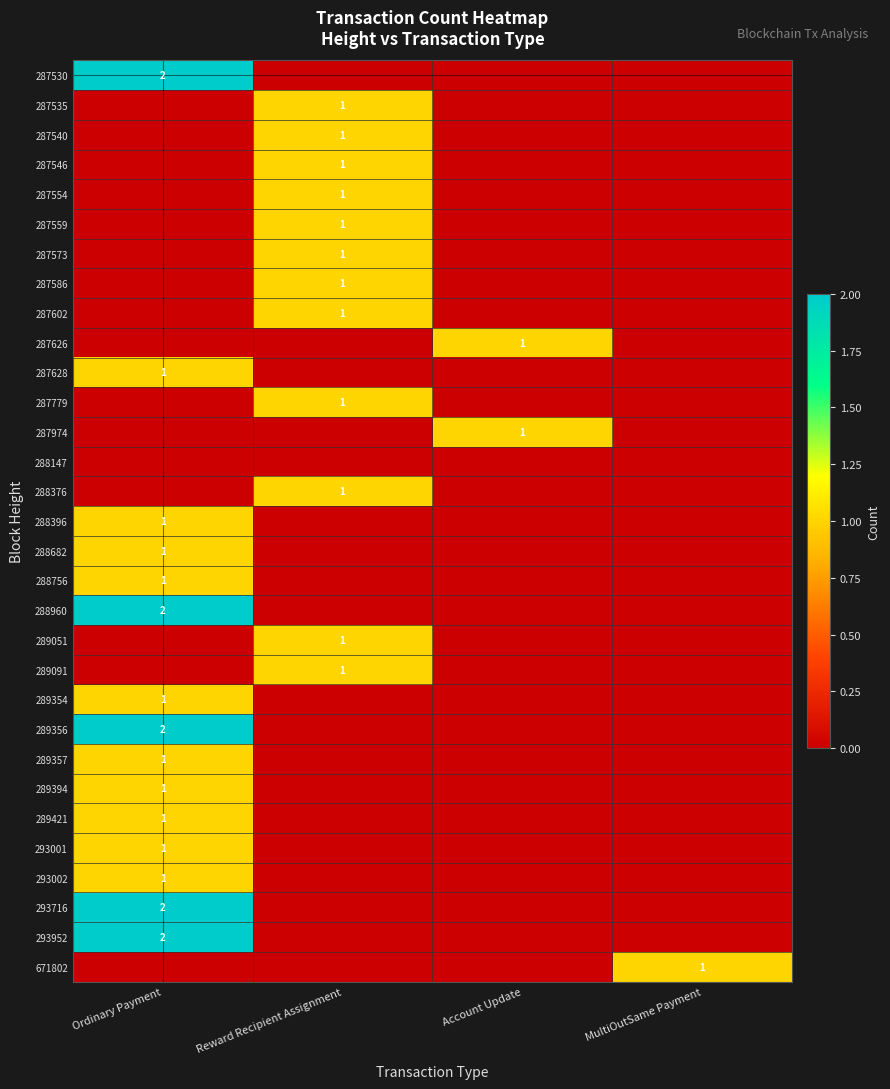

True or false: 293952 has a value of 3 at Ordinary Payment.

False